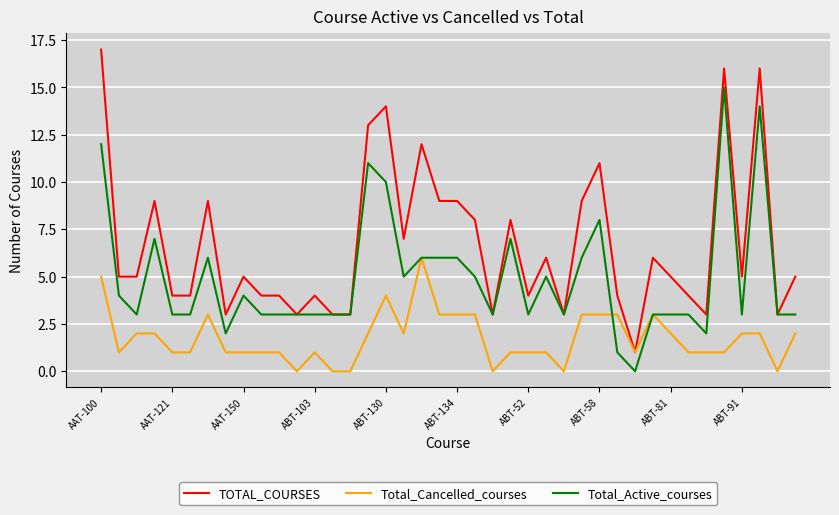

List the series in order of their peak value, lowest first.

Total_Cancelled_courses, Total_Active_courses, TOTAL_COURSES